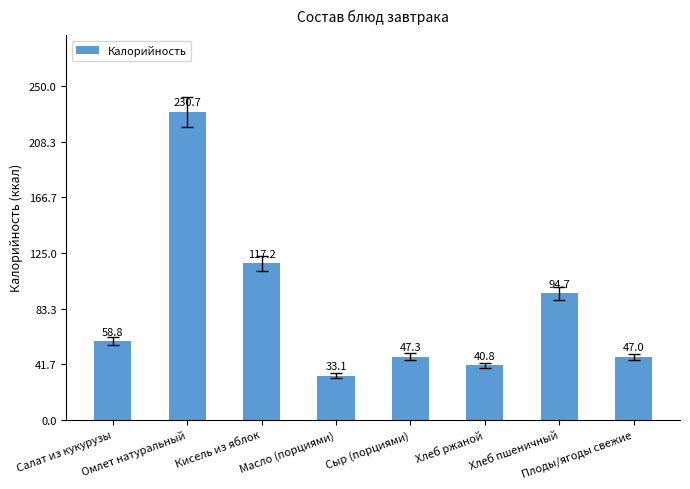

How many bars are there in total?

8